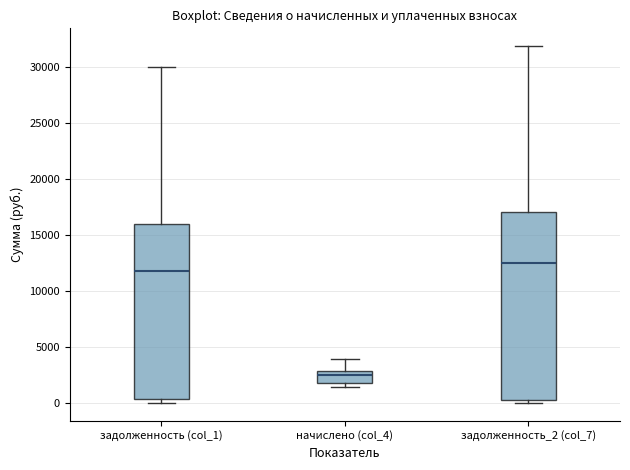

Where is the lower edge of the box for задолженность_2 (col_7) on the y-axis? The values are not printed on the chart, so give them approximately, as read against the axis.

500